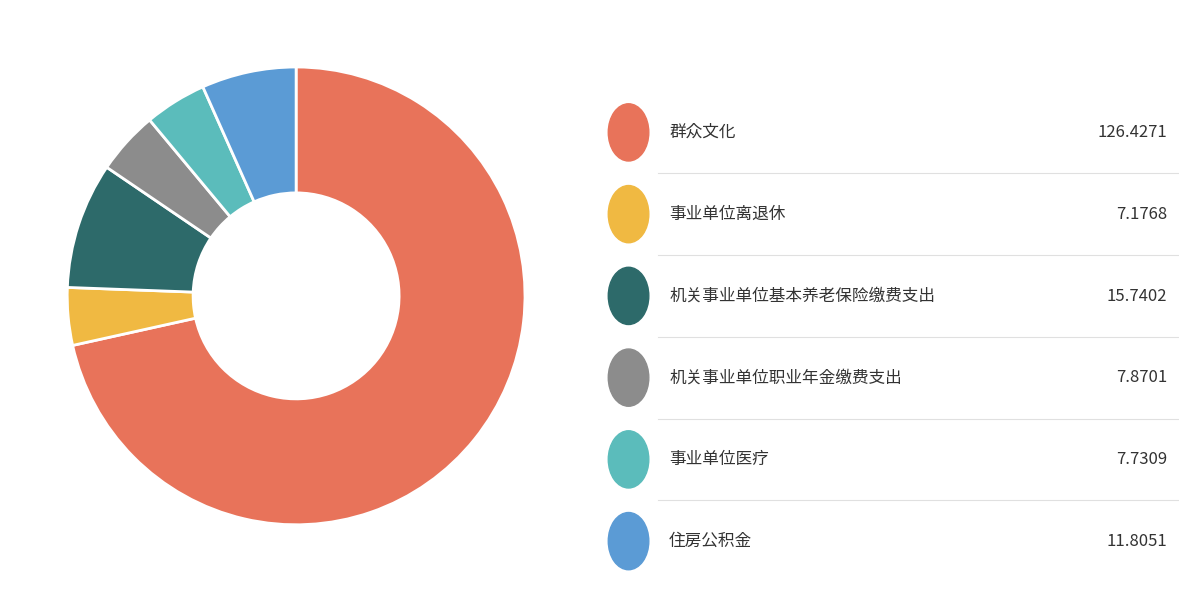

Does any single category account for the majority?

Yes